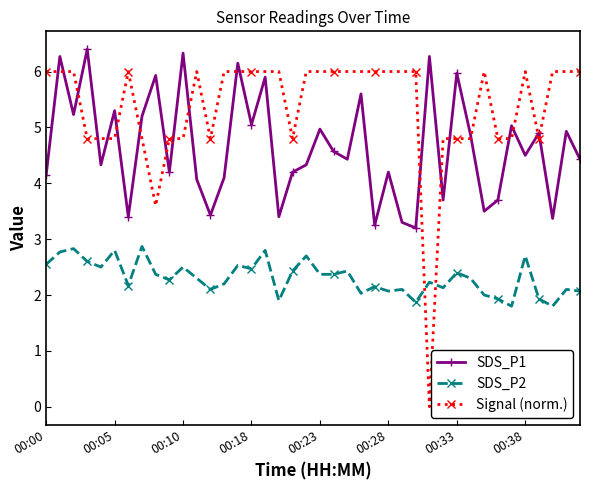

List the series in order of their overall mean, lowest first.

SDS_P2, SDS_P1, Signal (norm.)